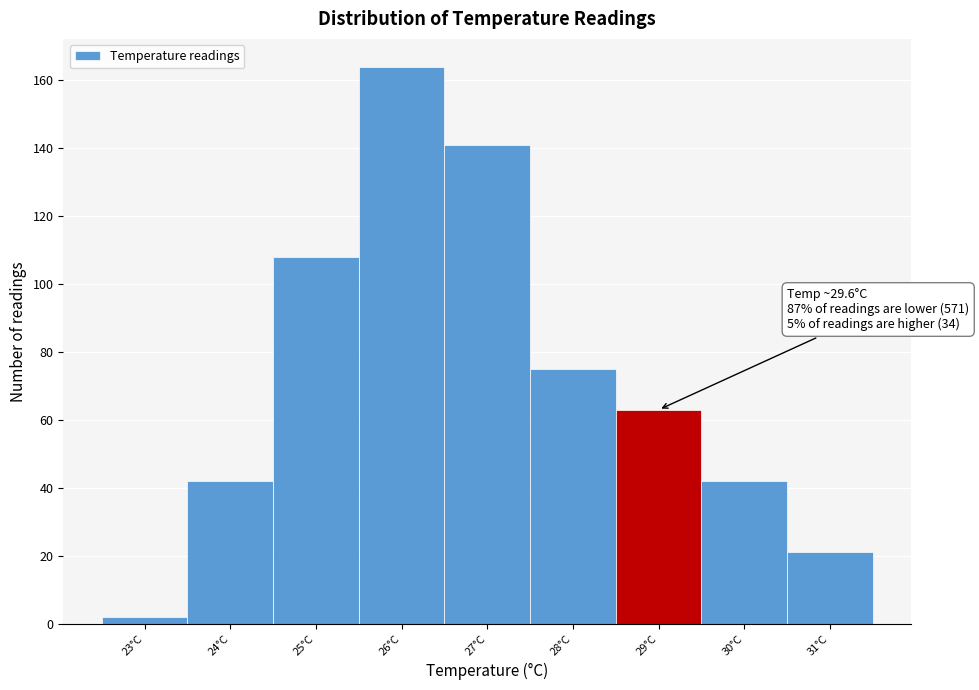

Reading left to right, extract all data points from this chart.

2	42	108	164	141	75	63	42	21